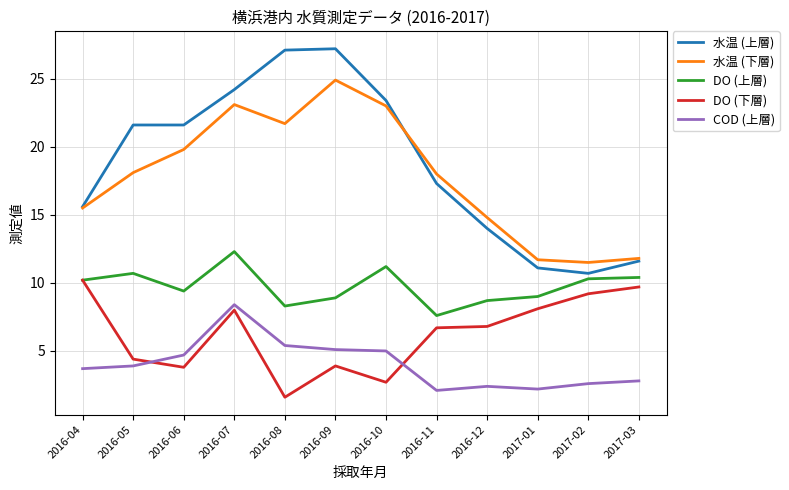

At 2016-07, list the series in order from largest to smallest.

水温 (上層), 水温 (下層), DO (上層), COD (上層), DO (下層)